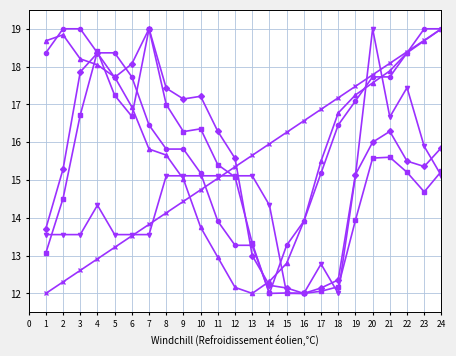

What is the difference between the highest and lowest values at 19?

3.5